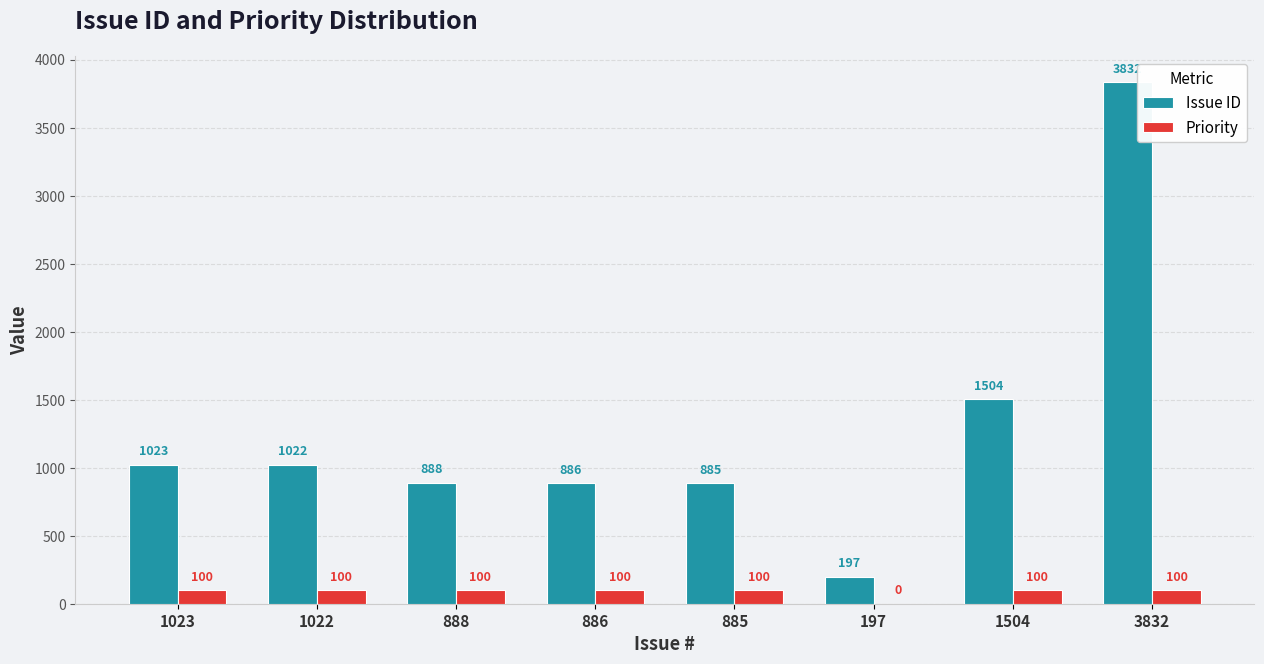

Which series has the widest spread of values?

Issue ID